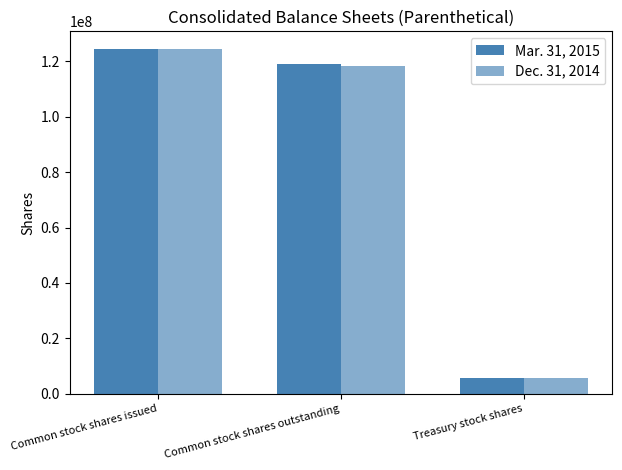

What is the label of the 3rd bar from the right?

Common stock shares issued